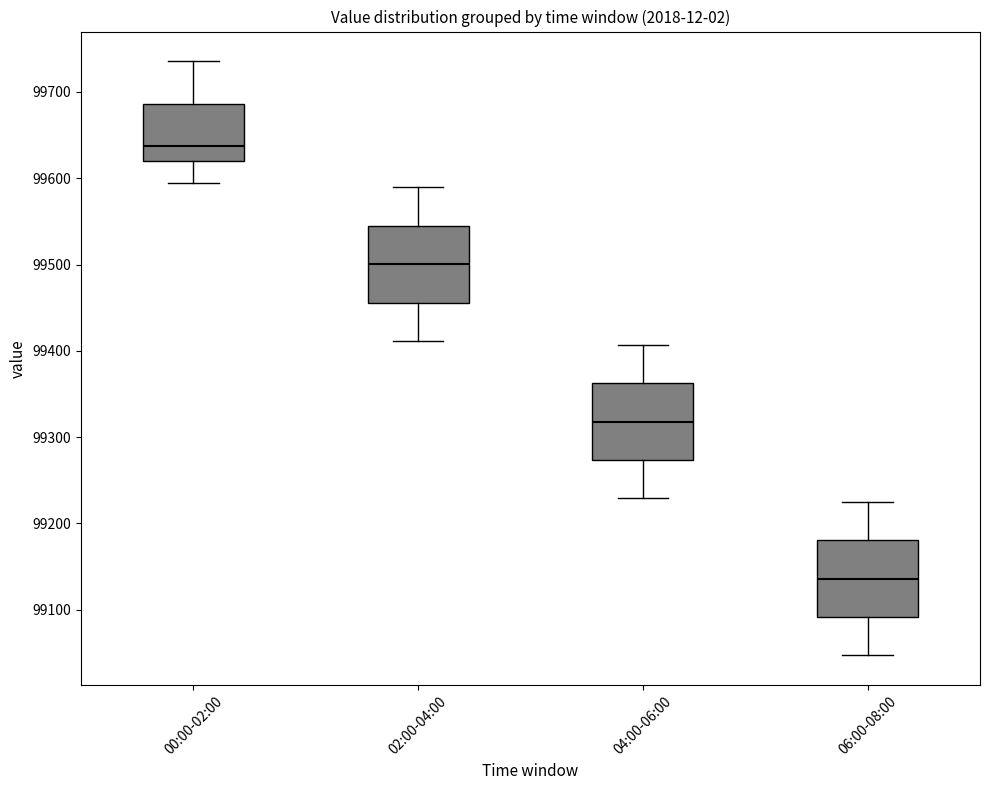

Reading left to right, read every box against the y-axis: the position of its median line, the range the box covers, and the ends of its whiskers. The values are not printed on the chart, so give them approximately, as read against the axis.

00:00-02:00: median 99640, box 99620 to 99690, whiskers 99590 to 99740
02:00-04:00: median 99500, box 99460 to 99540, whiskers 99410 to 99590
04:00-06:00: median 99320, box 99270 to 99360, whiskers 99230 to 99410
06:00-08:00: median 99140, box 99090 to 99180, whiskers 99050 to 99220